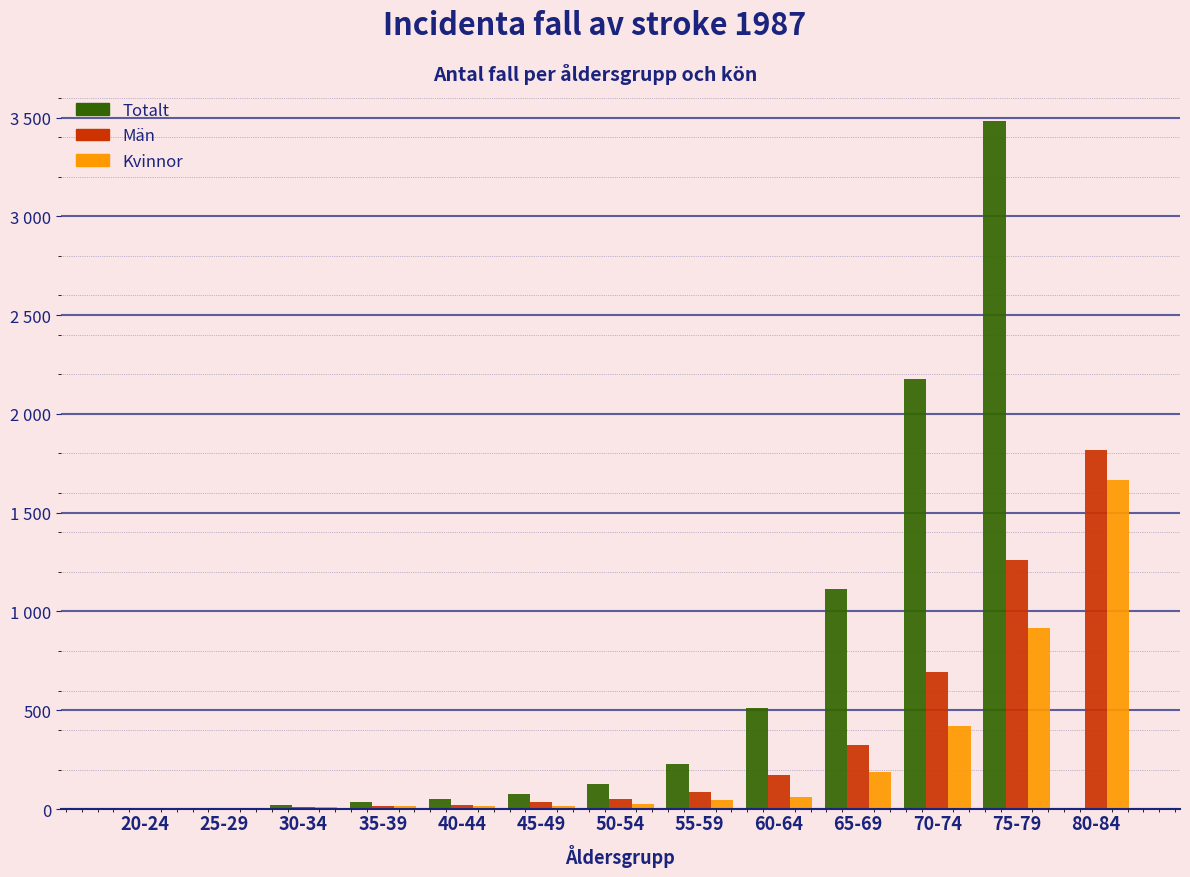

What are all the series names shown in the legend?

Totalt, Män, Kvinnor